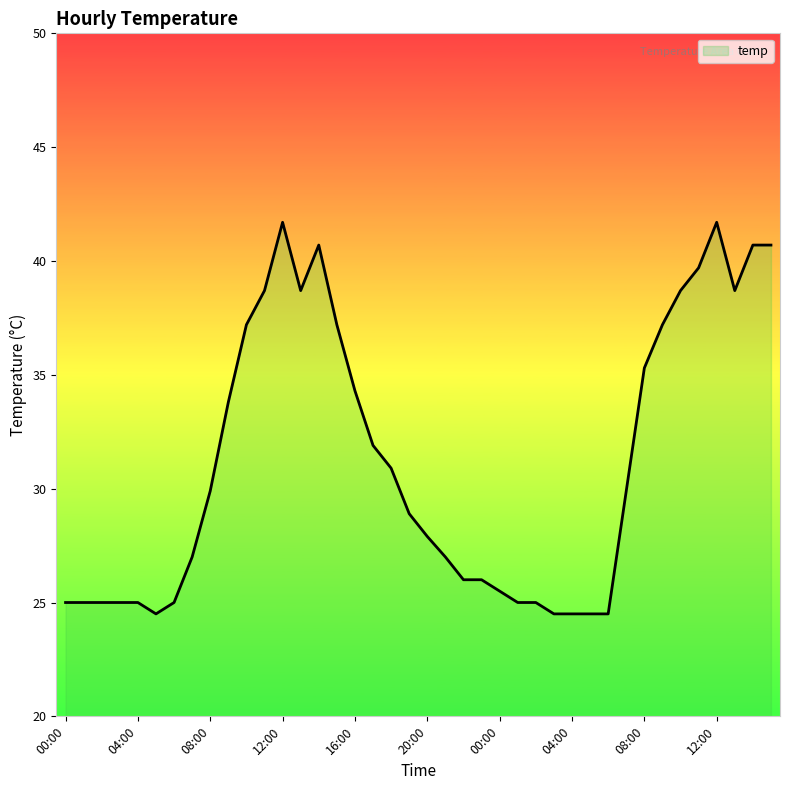

What is the difference between the maximum and minimum values?

17.2